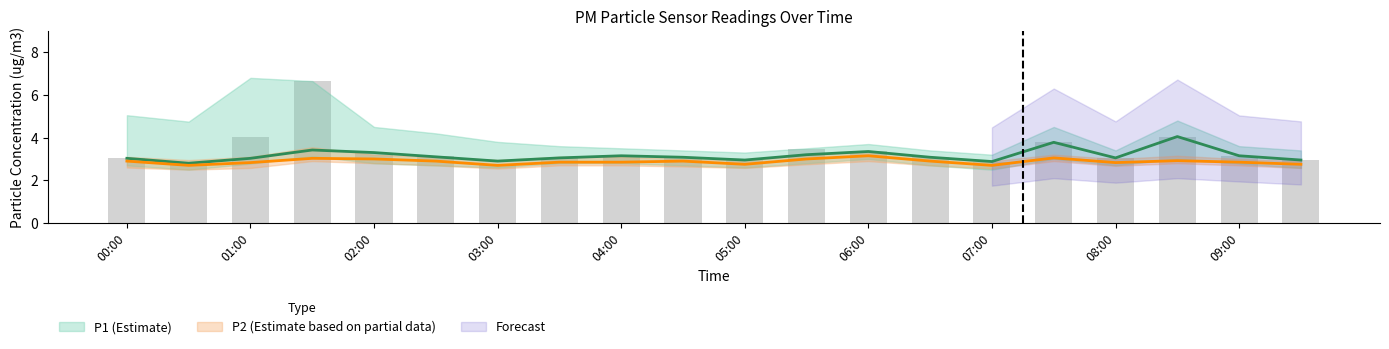

Which category has the highest value in the P2 series?

06:00